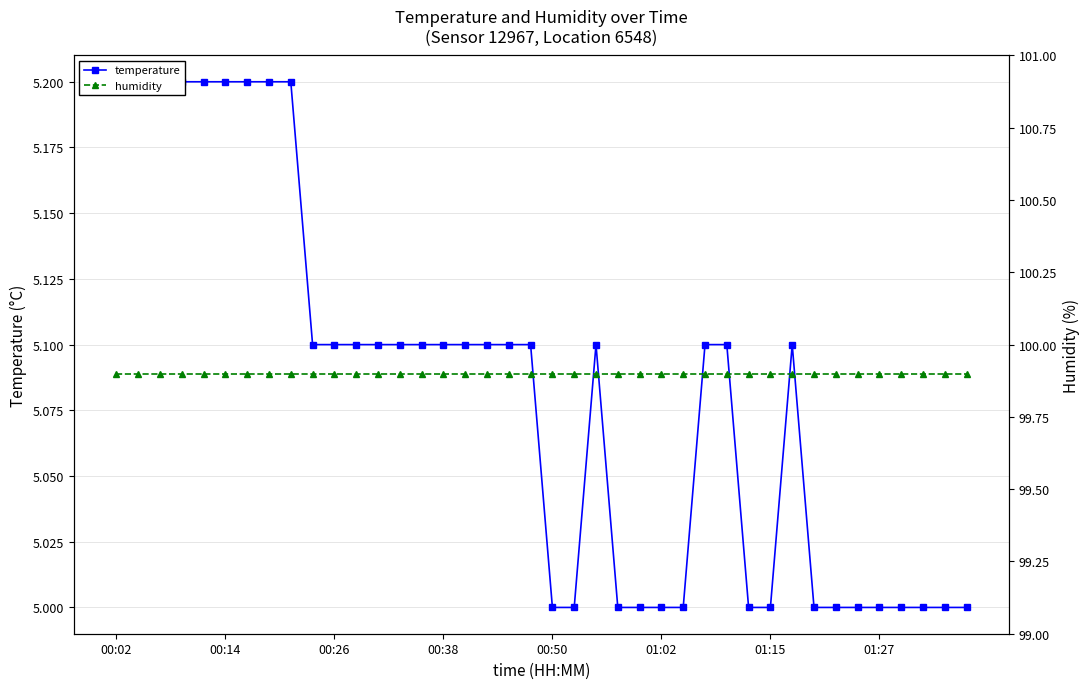

At 26, list the series in order from smallest to largest.

temperature, humidity